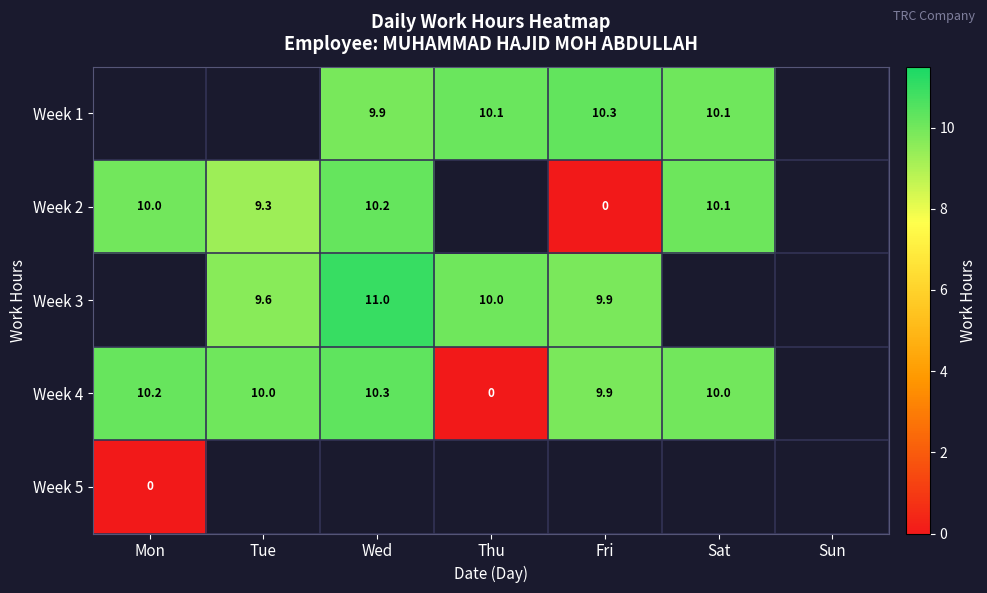

Is the value of Week 1 at Sat greater than the value of Week 3 at Thu?

Yes